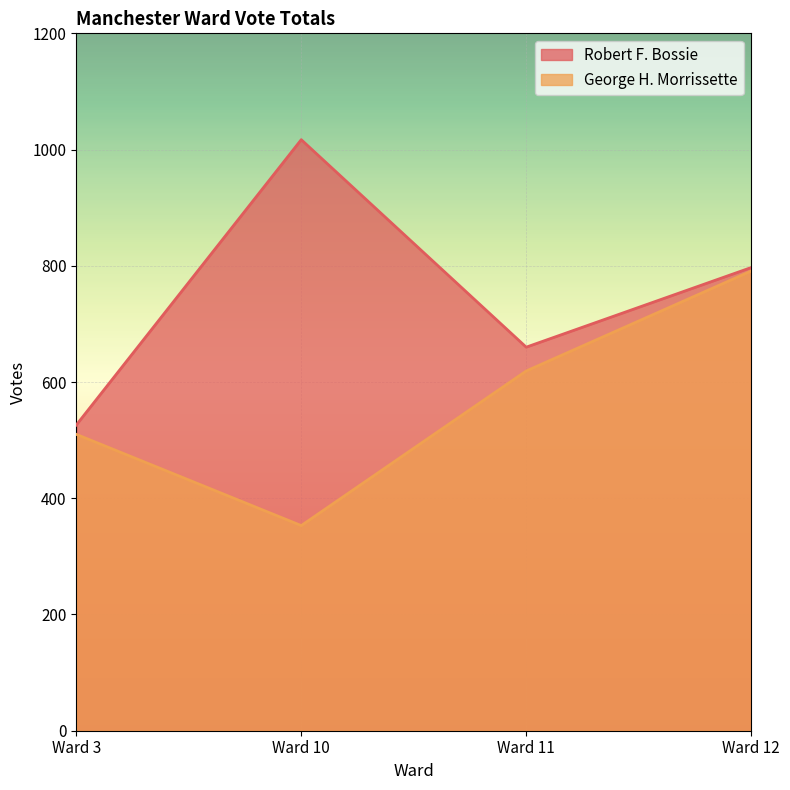

How many values in the George H. Morrissette series exceed 619?

1